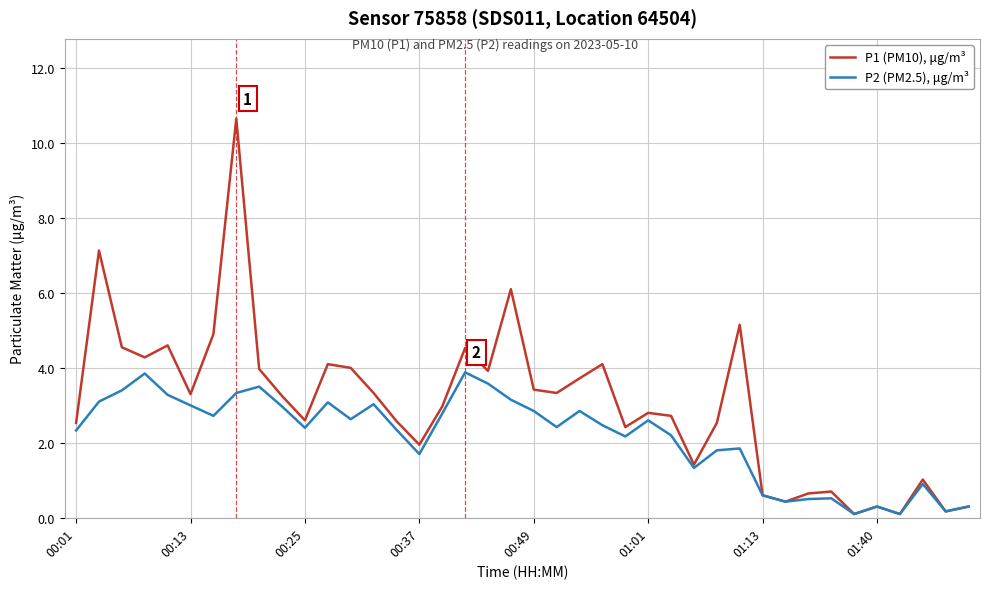

Which series has the widest spread of values?

P1 (PM10), μg/m³